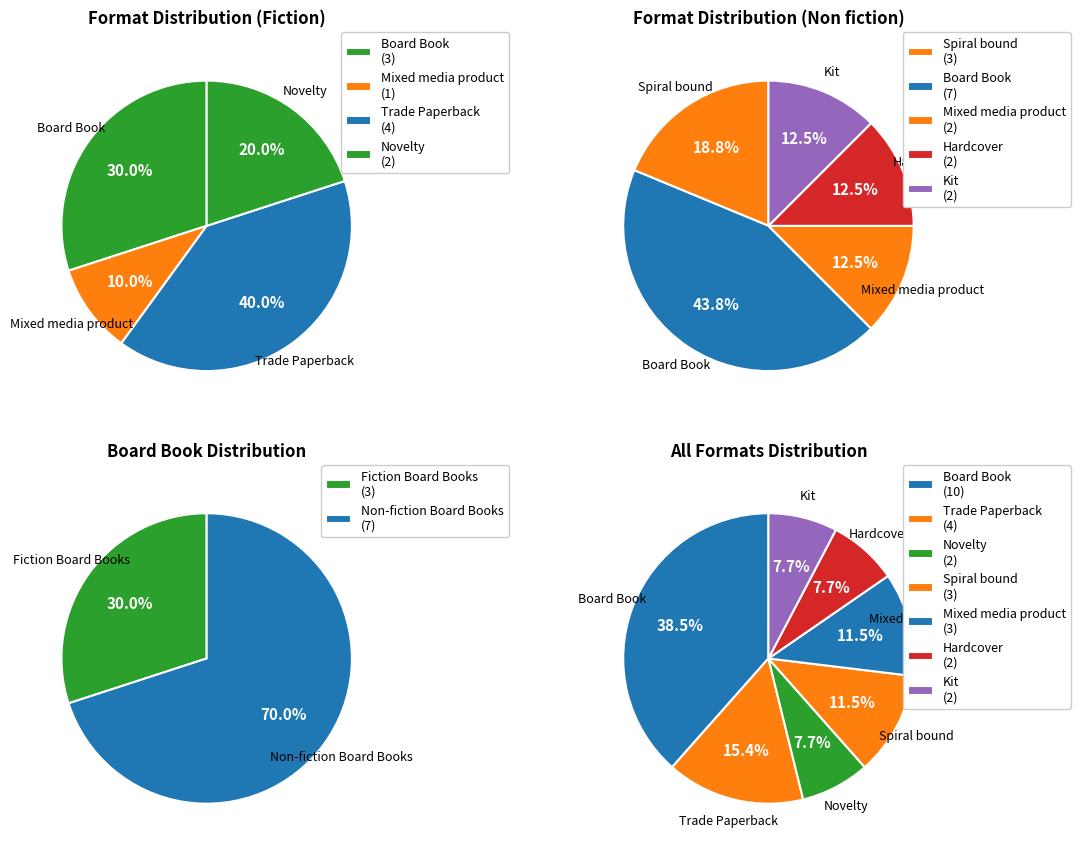

Do Spiral bound and Hardcover together represent more than half of the pie?

No